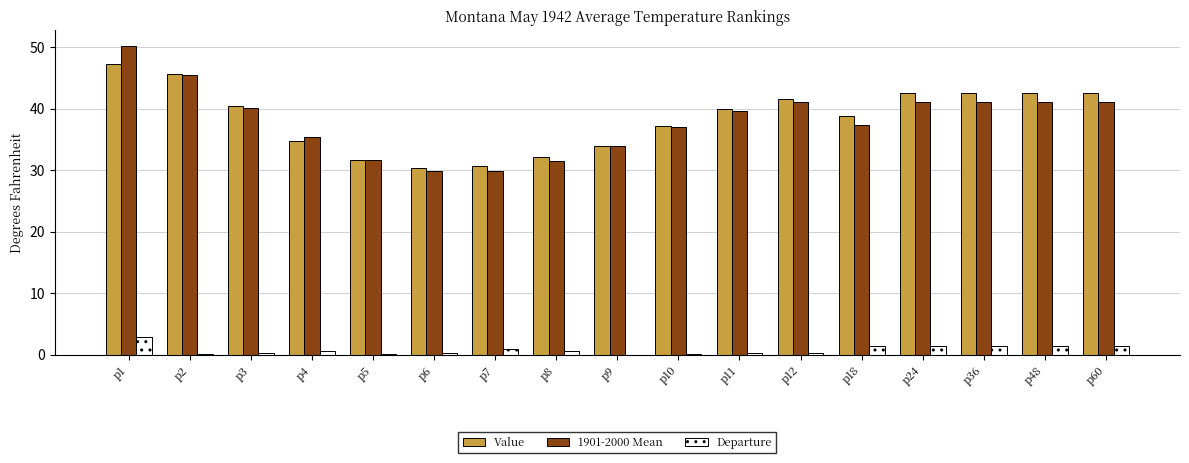

Which category has the highest value across all series?

p1